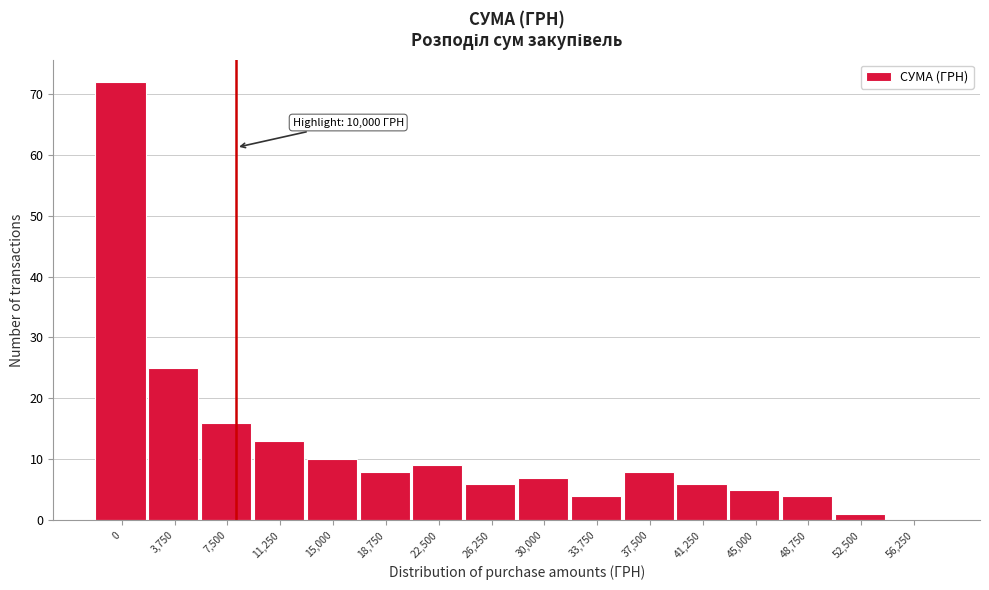

Reading left to right, what are all the values shown in this chart?

0=72	3,750=25	7,500=16	11,250=13	15,000=10	18,750=8	22,500=9	26,250=6	30,000=7	33,750=4	37,500=8	41,250=6	45,000=5	48,750=4	52,500=1	56,250=0